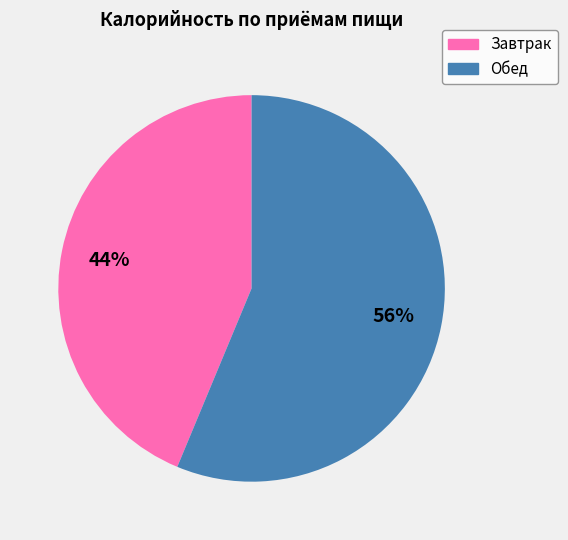

Does Обед account for over 50% of the chart?

Yes